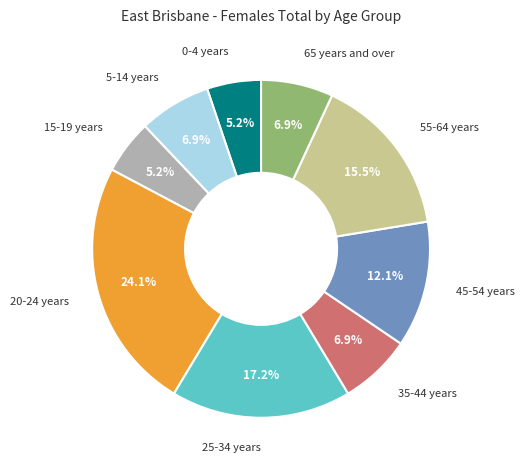

Does any single category account for the majority?

No